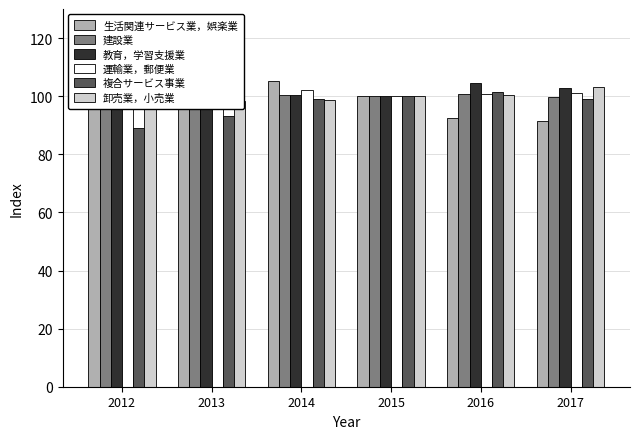

At which label does 複合サービス事業 reach its peak?

2016